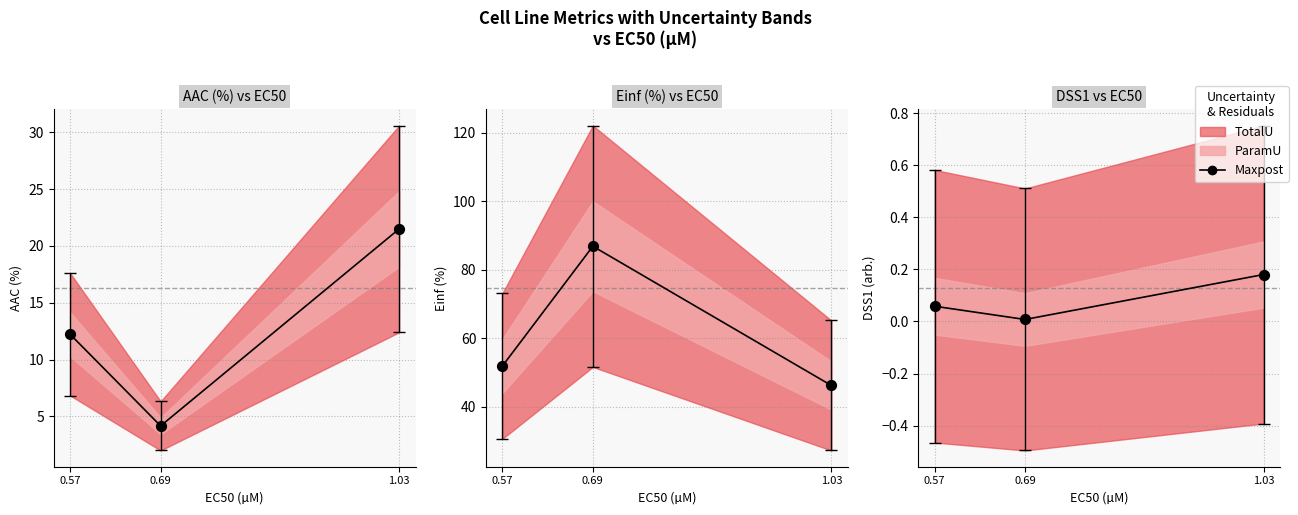

Between 1.03 and 0.69, which is larger?

1.03